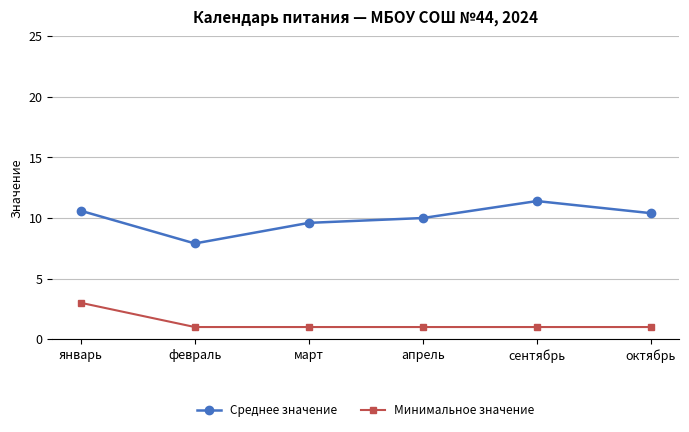

How many Минимальное значение values are between 1 and 2?

5